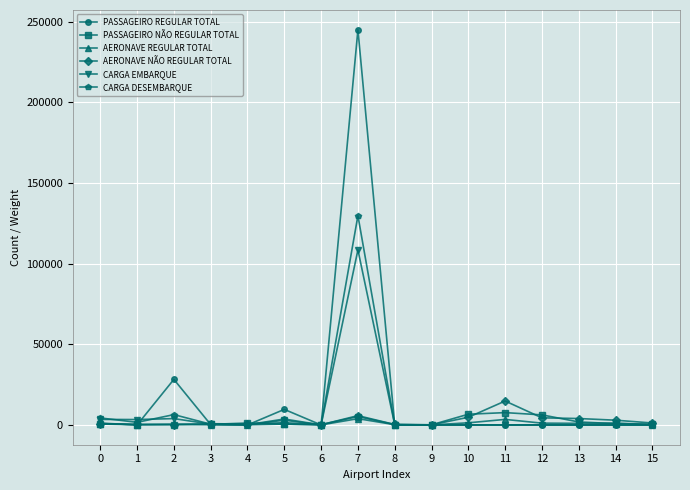

At which category does PASSAGEIRO REGULAR TOTAL reach its first local peak?

2